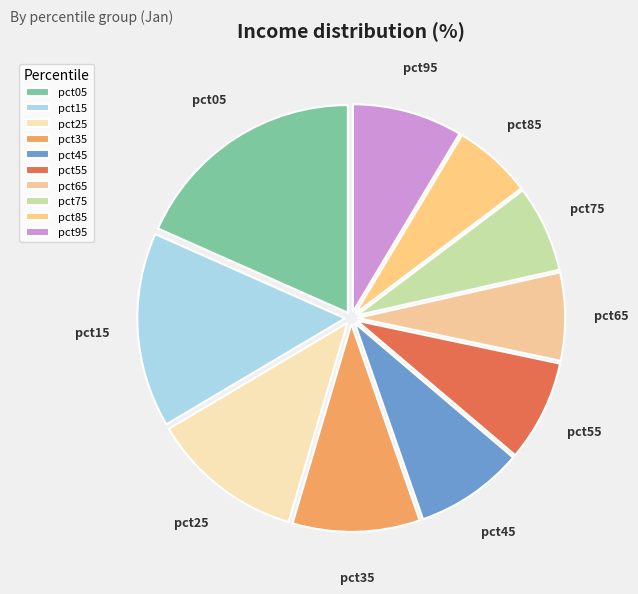

Approximately how many times larger is the value at pct85 compared to pct15?

0.4